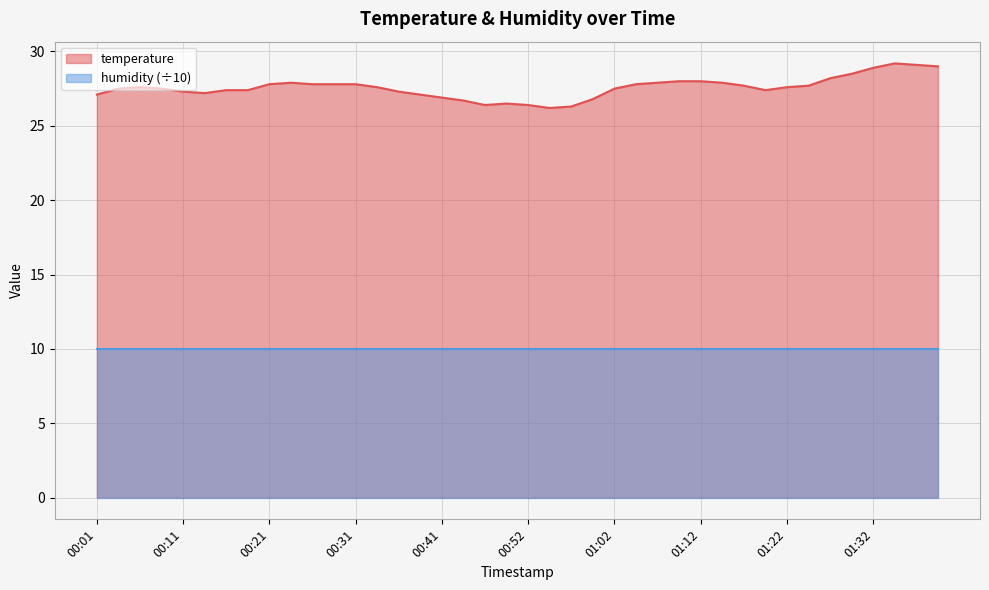

Does the chart display data point markers on the line(s)?

No